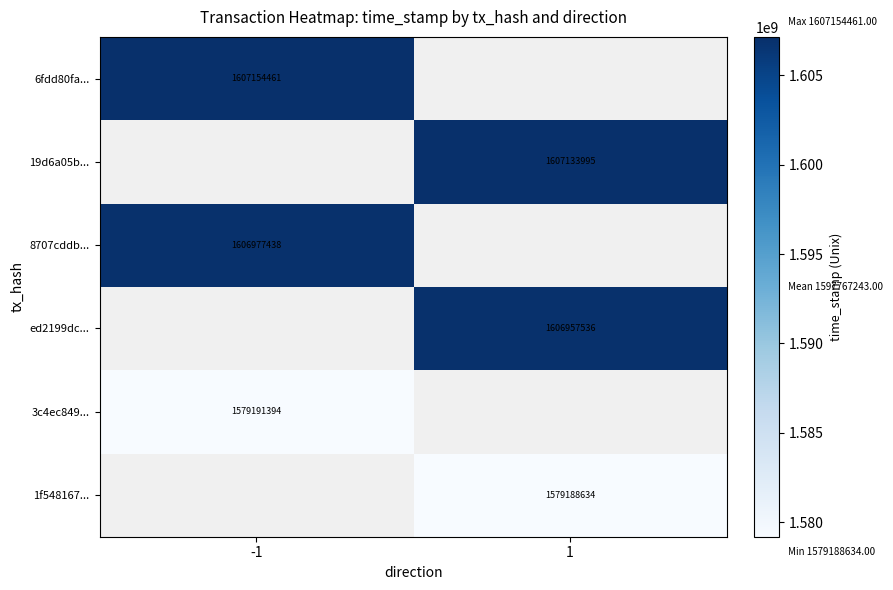

True or false: 8707cddb... has a value of 2718429399 at -1.

False